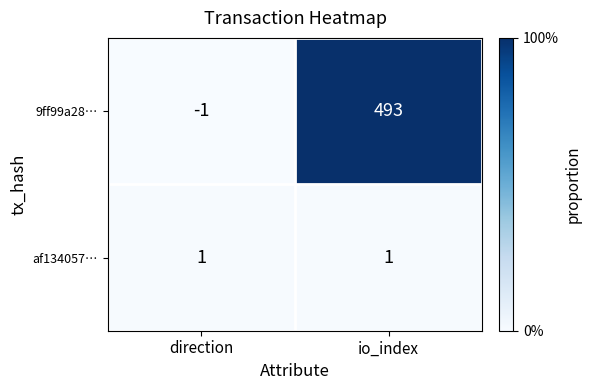

At io_index, list the series in order from largest to smallest.

9ff99a28…, af134057…